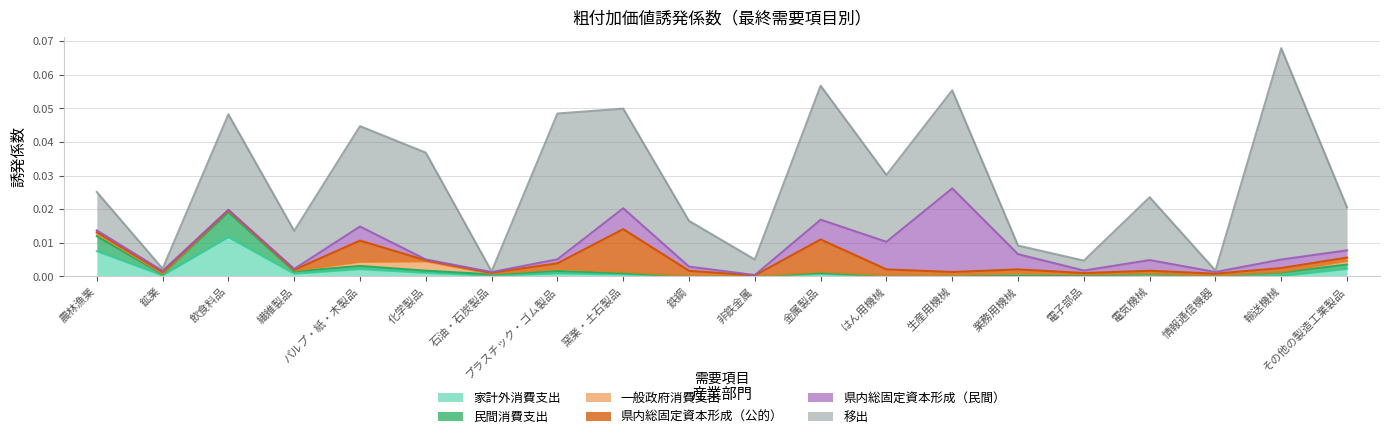

Reading right to left, transcribe all the data shown in this chart.

家計外消費支出: その他の製造工業製品=0.0	輸送機械=0.0	情報通信機器=0.0	電気機械=0.0	電子部品=0.0	業務用機械=0.0	生産用機械=0.0	はん用機械=0.0	金属製品=0.0	非鉄金属=0.0	鉄鋼=0.0	窯業・土石製品=0.0	プラスチック・ゴム製品=0.0	石油・石炭製品=0.0	化学製品=0.0	パルプ・紙・木製品=0.0	繊維製品=0.0	飲食料品=0.0	鉱業=0.0	農林漁業=0.0
民間消費支出: その他の製造工業製品=0.0	輸送機械=0.0	情報通信機器=0.0	電気機械=0.0	電子部品=0.0	業務用機械=0.0	生産用機械=0.0	はん用機械=0.0	金属製品=0.0	非鉄金属=0.0	鉄鋼=0.0	窯業・土石製品=0.0	プラスチック・ゴム製品=0.0	石油・石炭製品=0.0	化学製品=0.0	パルプ・紙・木製品=0.0	繊維製品=0.0	飲食料品=0.0	鉱業=0.0	農林漁業=0.0
一般政府消費支出: その他の製造工業製品=0.0	輸送機械=0.0	情報通信機器=0.0	電気機械=0.0	電子部品=0.0	業務用機械=0.0	生産用機械=0.0	はん用機械=0.0	金属製品=0.0	非鉄金属=0.0	鉄鋼=0.0	窯業・土石製品=0.0	プラスチック・ゴム製品=0.0	石油・石炭製品=0.0	化学製品=0.0	パルプ・紙・木製品=0.0	繊維製品=0.0	飲食料品=0.0	鉱業=0.0	農林漁業=0.0
県内総固定資本形成（公的）: その他の製造工業製品=0.0	輸送機械=0.0	情報通信機器=0.0	電気機械=0.0	電子部品=0.0	業務用機械=0.0	生産用機械=0.0	はん用機械=0.0	金属製品=0.0	非鉄金属=0.0	鉄鋼=0.0	窯業・土石製品=0.0	プラスチック・ゴム製品=0.0	石油・石炭製品=0.0	化学製品=0.0	パルプ・紙・木製品=0.0	繊維製品=0.0	飲食料品=0.0	鉱業=0.0	農林漁業=0.0
県内総固定資本形成（民間）: その他の製造工業製品=0.0	輸送機械=0.0	情報通信機器=0.0	電気機械=0.0	電子部品=0.0	業務用機械=0.0	生産用機械=0.0	はん用機械=0.0	金属製品=0.0	非鉄金属=0.0	鉄鋼=0.0	窯業・土石製品=0.0	プラスチック・ゴム製品=0.0	石油・石炭製品=0.0	化学製品=0.0	パルプ・紙・木製品=0.0	繊維製品=0.0	飲食料品=0.0	鉱業=0.0	農林漁業=0.0
移出: その他の製造工業製品=0.0	輸送機械=0.1	情報通信機器=0.0	電気機械=0.0	電子部品=0.0	業務用機械=0.0	生産用機械=0.0	はん用機械=0.0	金属製品=0.0	非鉄金属=0.0	鉄鋼=0.0	窯業・土石製品=0.0	プラスチック・ゴム製品=0.0	石油・石炭製品=0.0	化学製品=0.0	パルプ・紙・木製品=0.0	繊維製品=0.0	飲食料品=0.0	鉱業=0.0	農林漁業=0.0